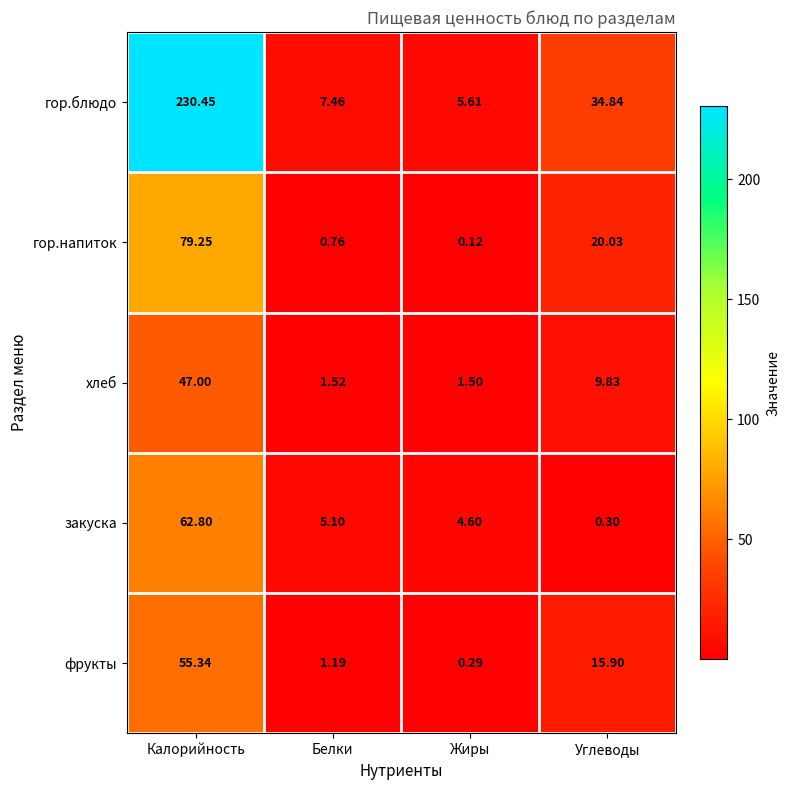

Which label corresponds to the smallest value in the chart?

Жиры